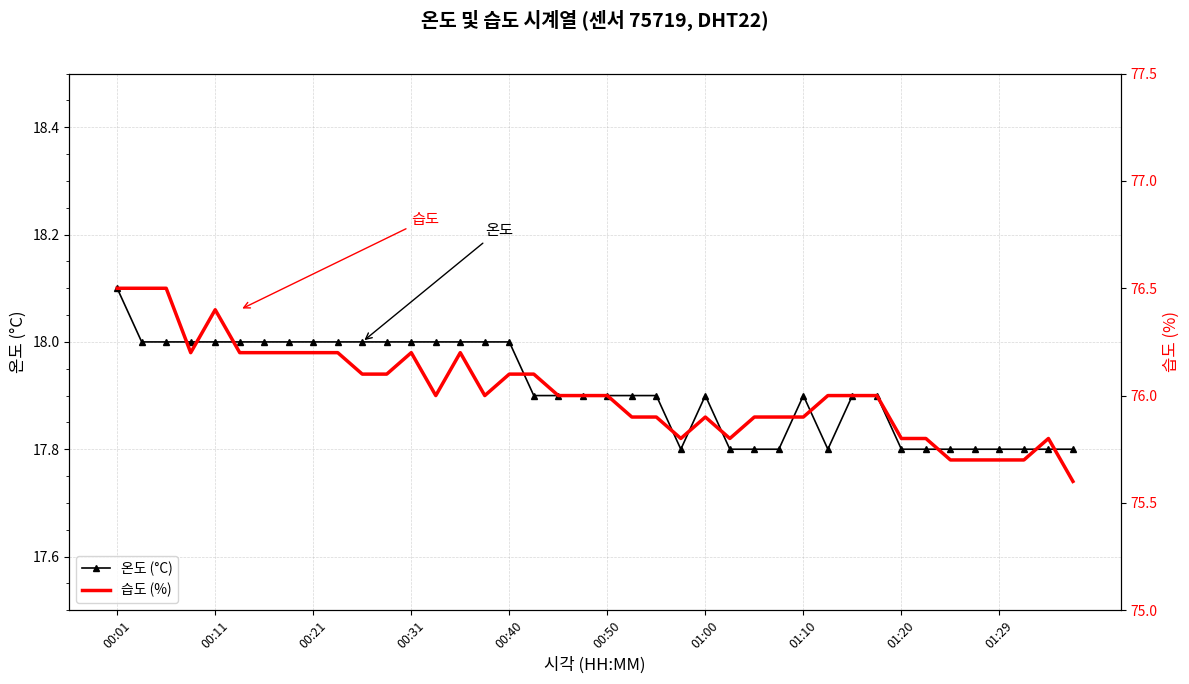

True or false: 온도 (°C) and 습도 (%) cross at least once.

False